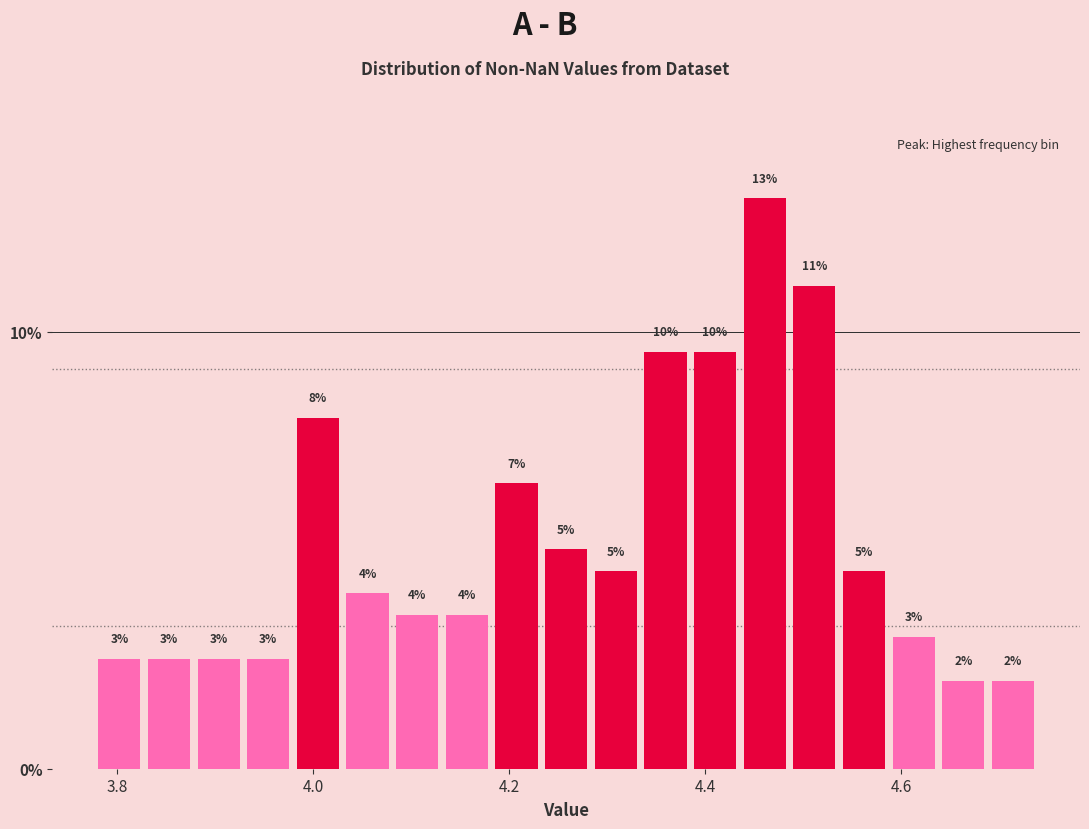

Read against the x-axis, roughly where is the centre of the tallest bar?

4.46